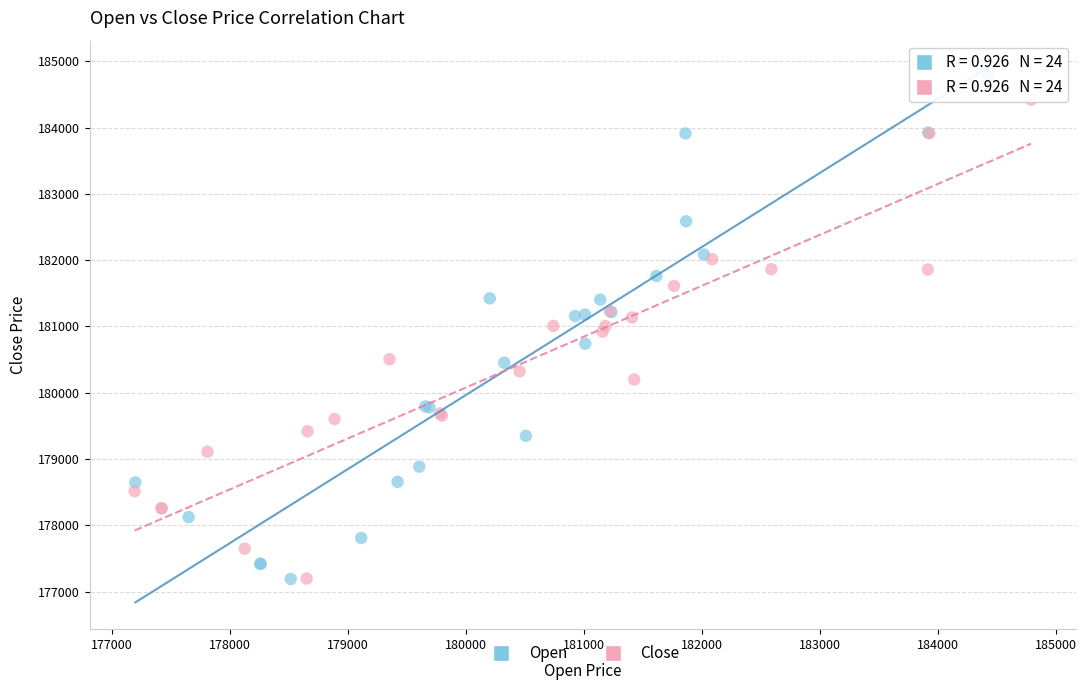

What are all the series names shown in the legend?

Open, Close